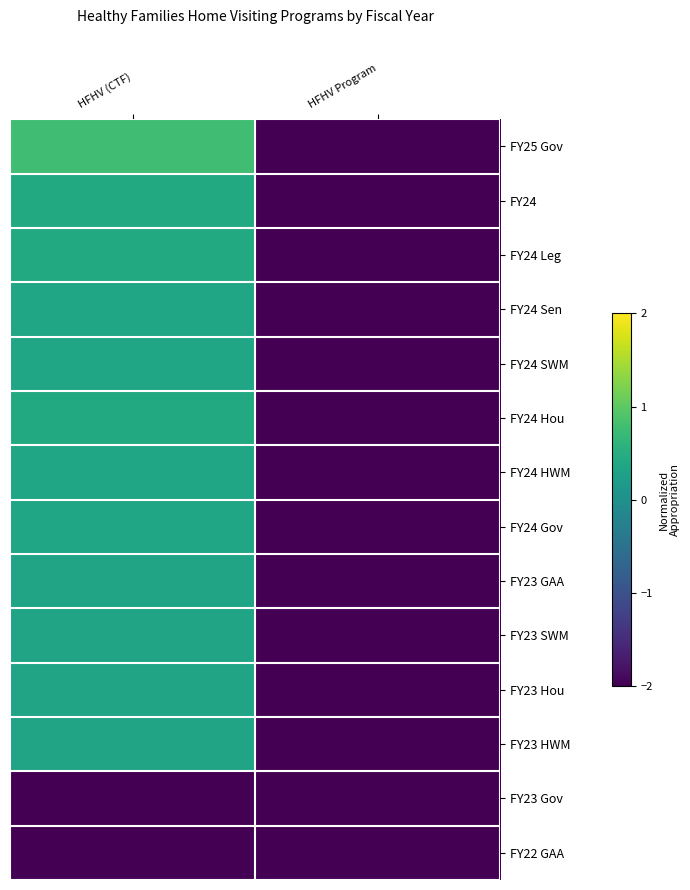

List the series in order of their peak value, highest first.

FY25 Gov, FY24, FY24 Leg, FY24 Hou, FY24 Sen, FY24 SWM, FY24 HWM, FY24 Gov, FY23 GAA, FY23 SWM, FY23 Hou, FY23 HWM, FY23 Gov, FY22 GAA